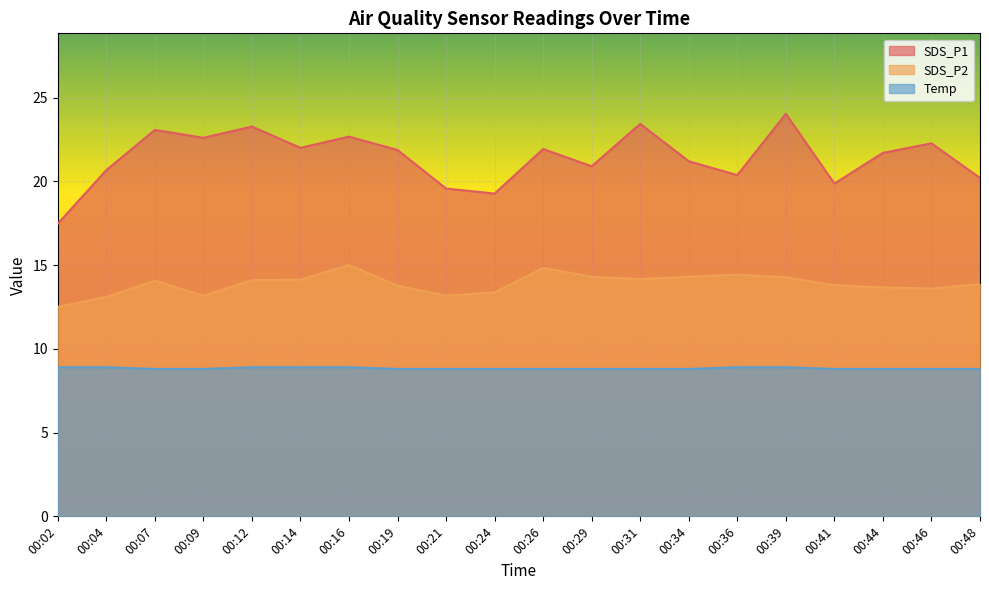

At 00:07, list the series in order from largest to smallest.

SDS_P1, SDS_P2, Temp